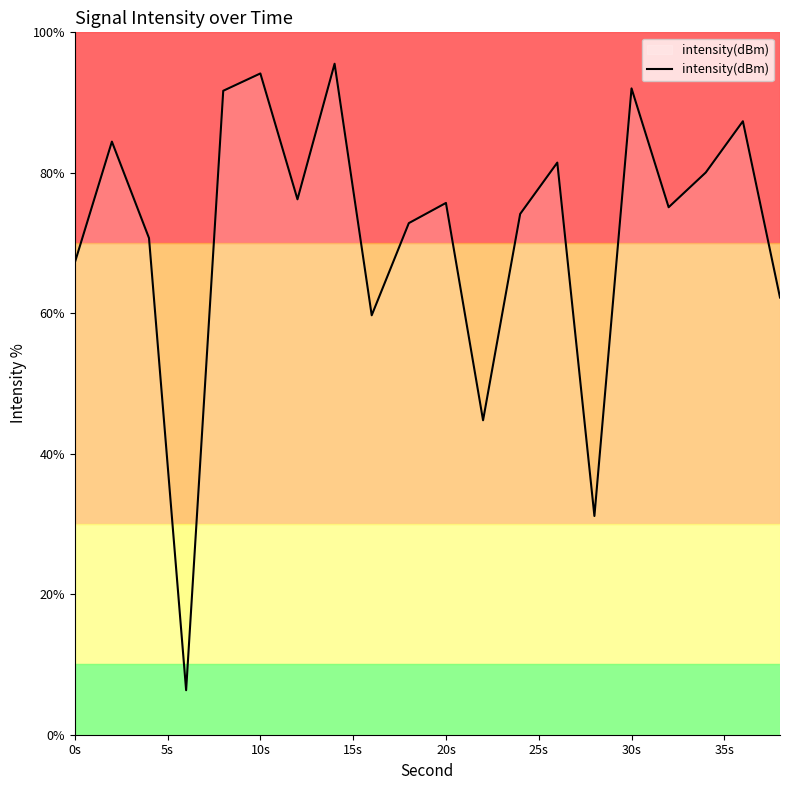

What is the greatest value displayed?

95.5